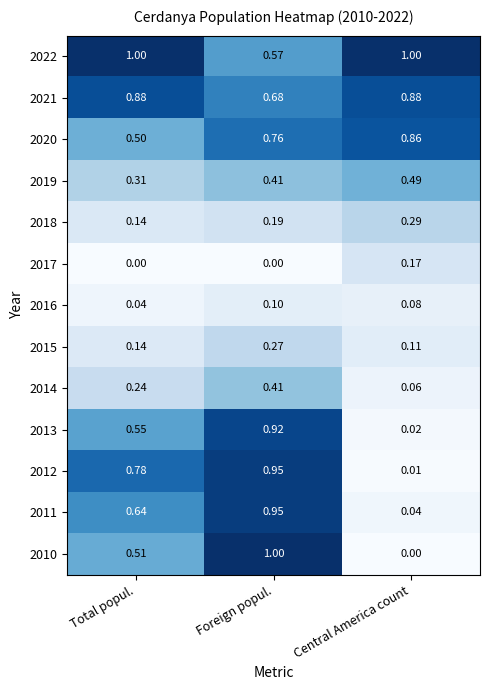

Is the value of 2015 at Foreign popul. greater than the value of 2020 at Central America count?

No